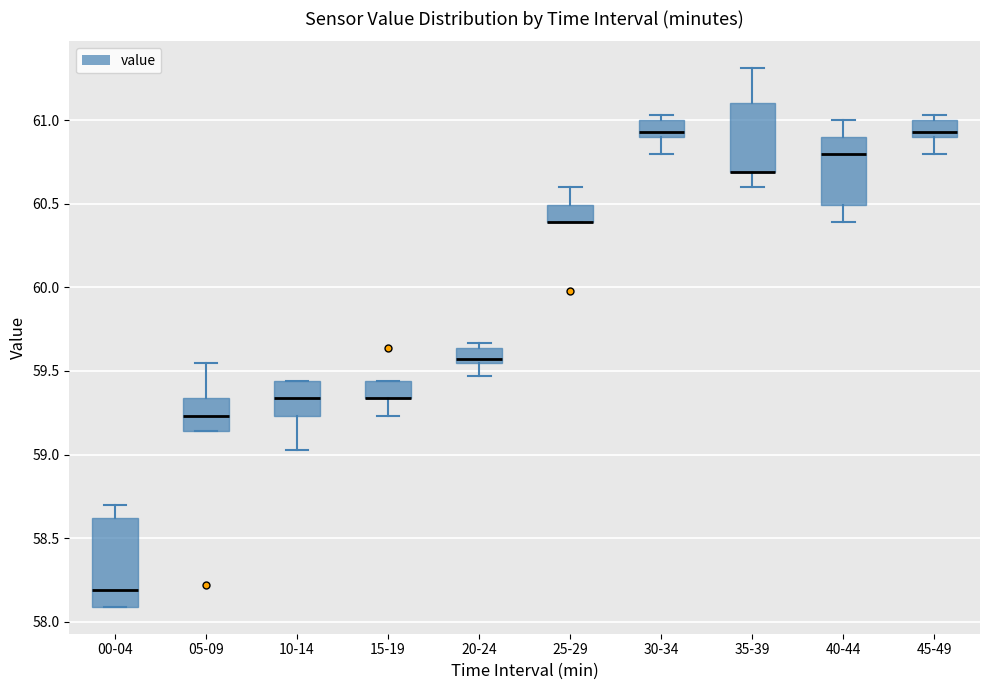

Reading left to right, transcribe this box plot: for each box, give where its median line is, the range the box spans, and where its two whiskers end, as read against the y-axis. The values are not printed on the chart, so give them approximately, as read against the axis.

00-04: median 58.20, box 58.10 to 58.60, whiskers 58.10 to 58.70
05-09: median 59.25, box 59.15 to 59.35, whiskers 59.15 to 59.55
10-14: median 59.35, box 59.25 to 59.45, whiskers 59.05 to 59.45
15-19: median 59.35 (drawn on the box's lower edge), box 59.35 to 59.45, whiskers 59.25 to 59.45
20-24: median 59.55 (just above the box's lower edge), box 59.55 to 59.65, whiskers 59.45 to 59.65 (just above the box's upper edge)
25-29: median 60.40 (drawn on the box's lower edge), box 60.40 to 60.50, whiskers 60.40 to 60.60
30-34: median 60.95, box 60.90 to 61.00, whiskers 60.80 to 61.05
35-39: median 60.70 (drawn on the box's lower edge), box 60.70 to 61.10, whiskers 60.60 to 61.30
40-44: median 60.80, box 60.50 to 60.90, whiskers 60.40 to 61.00
45-49: median 60.95, box 60.90 to 61.00, whiskers 60.80 to 61.05